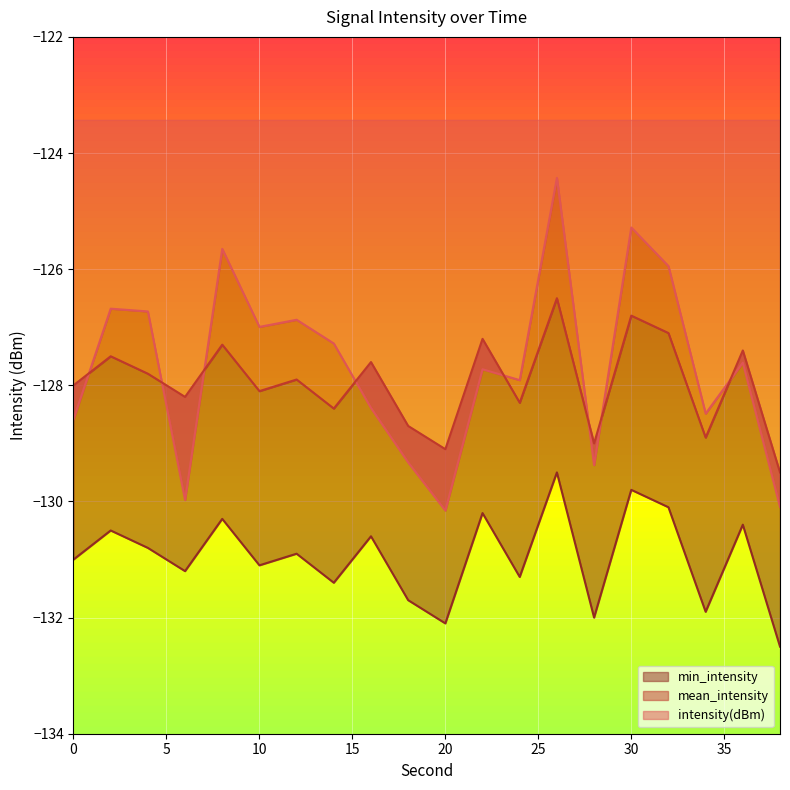

At which label does min_intensity reach its minimum?

38